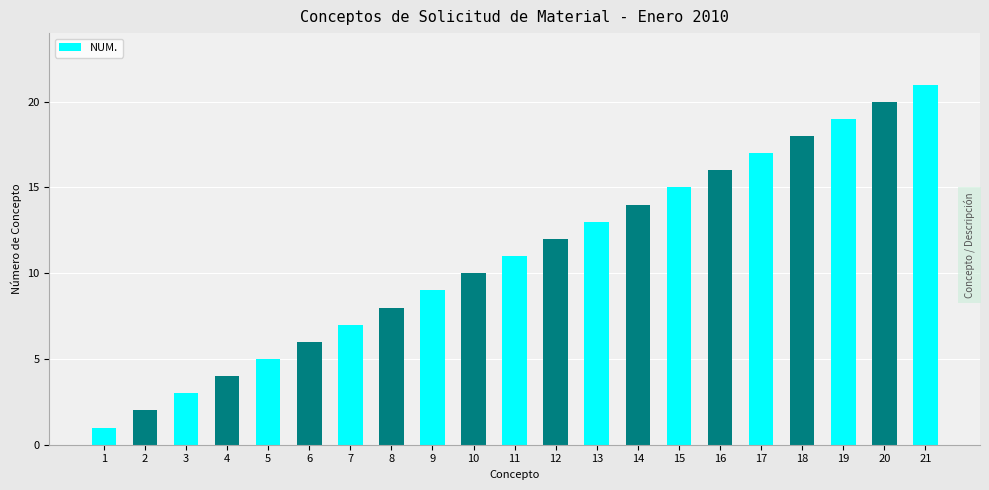

What is the change in value from 6 to 18?

+12